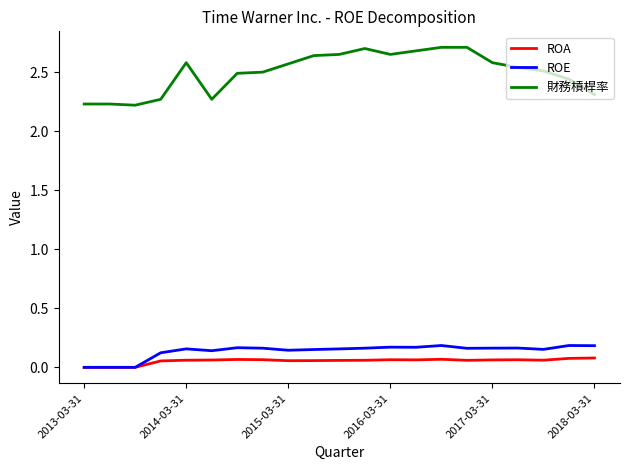

Which series has the largest range (max minus min)?

財務槓桿率